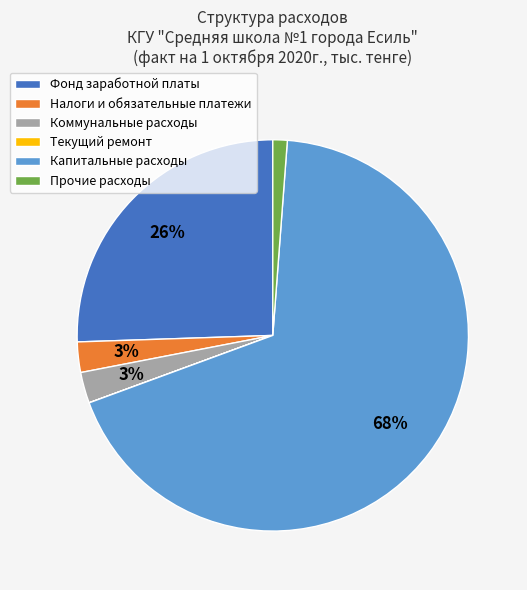

To the nearest percent, what is the average slice percentage?

17%